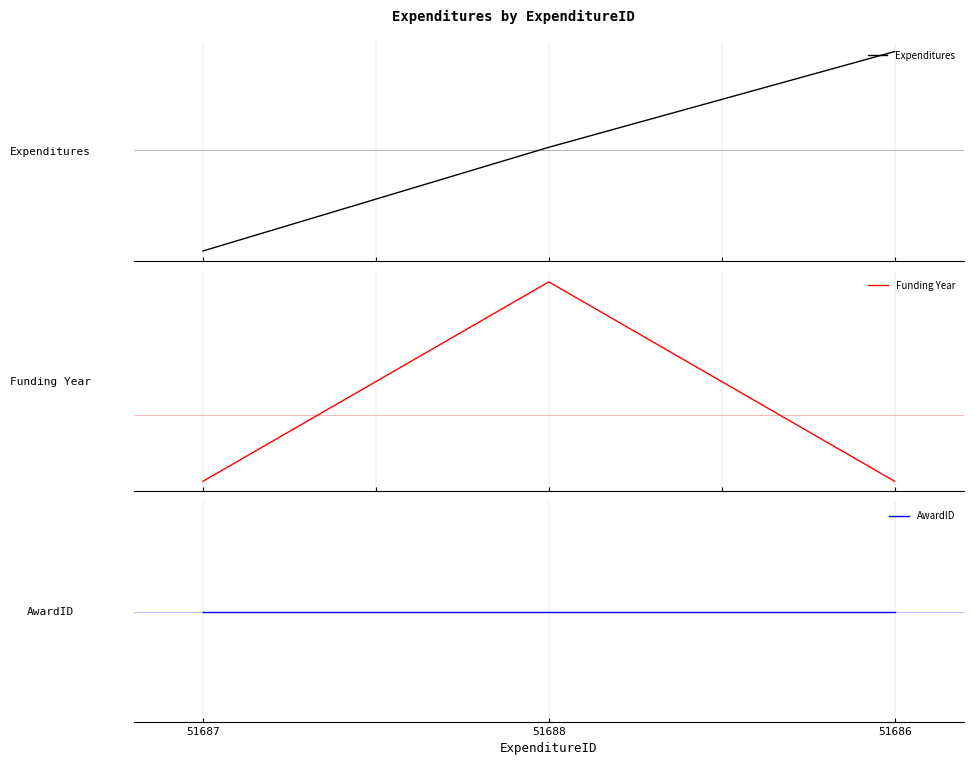

What is the value of the Funding Year point at the 1st from the left?

-0.3